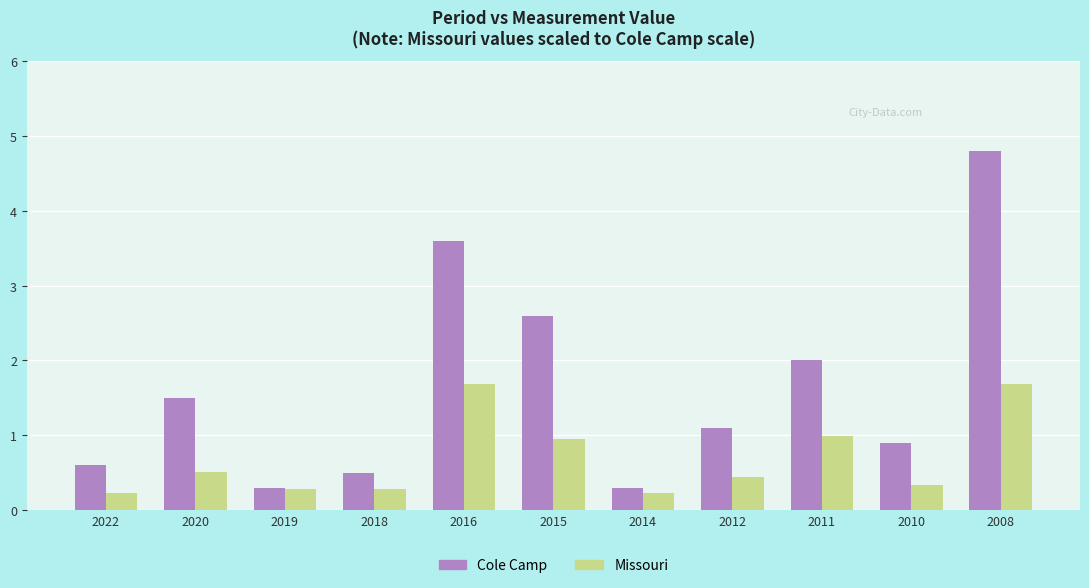

The value of Missouri at 2018 is 0.3. True or false?

True